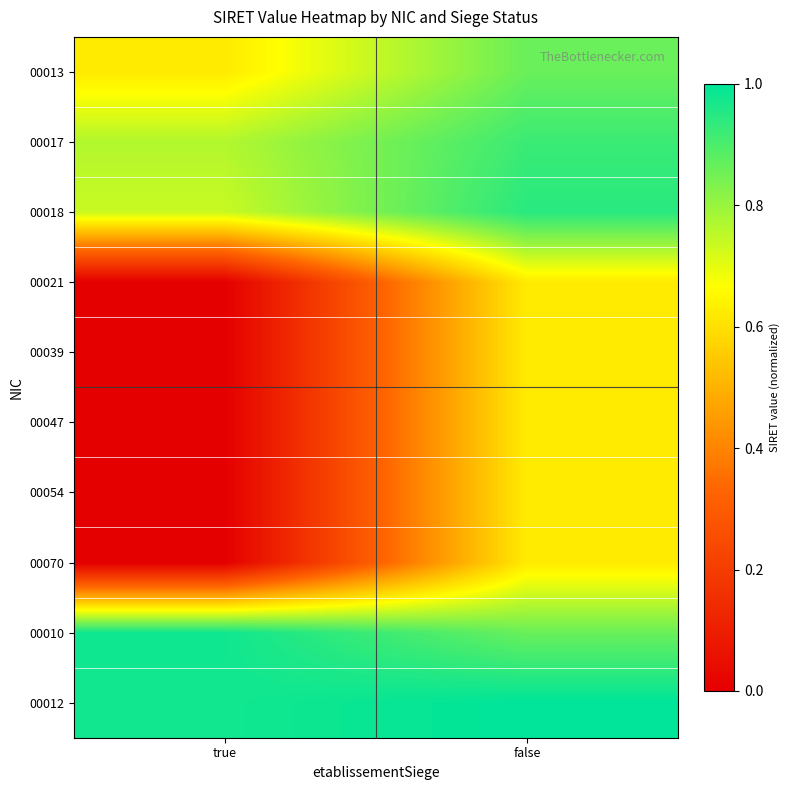

Reading right to left, transcribe all the data shown in this chart.

00013: false=0.9	true=0.6
00017: false=0.9	true=0.8
00018: false=0.9	true=0.7
00021: false=0.6	true=0.0
00039: false=0.6	true=0.0
00047: false=0.6	true=0.0
00054: false=0.6	true=0.0
00070: false=0.6	true=0.0
00010: false=0.9	true=1.0
00012: false=1.0	true=1.0